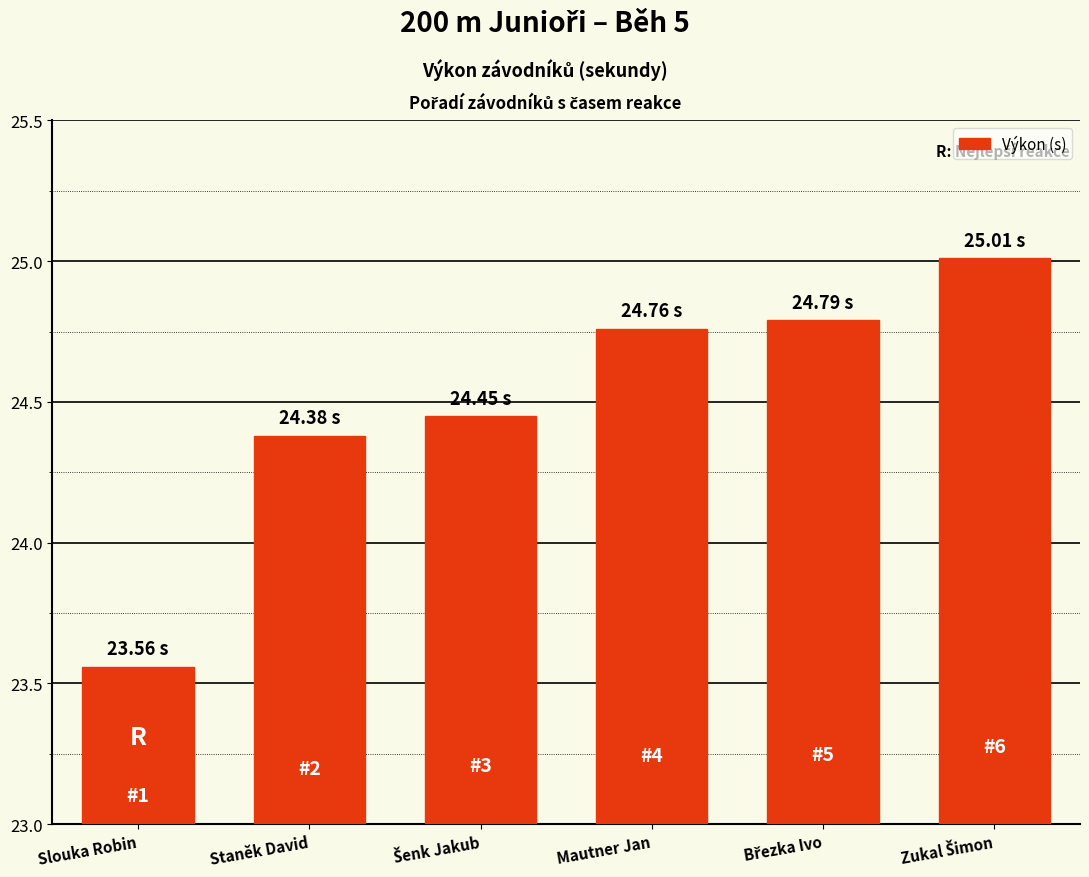

Where does the data first go above 24?

Staněk David